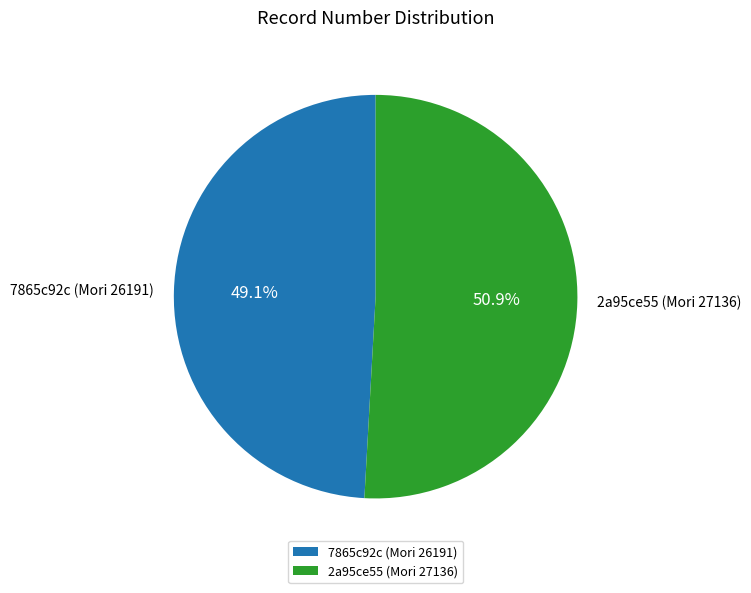

How many segments does this pie chart have?

2